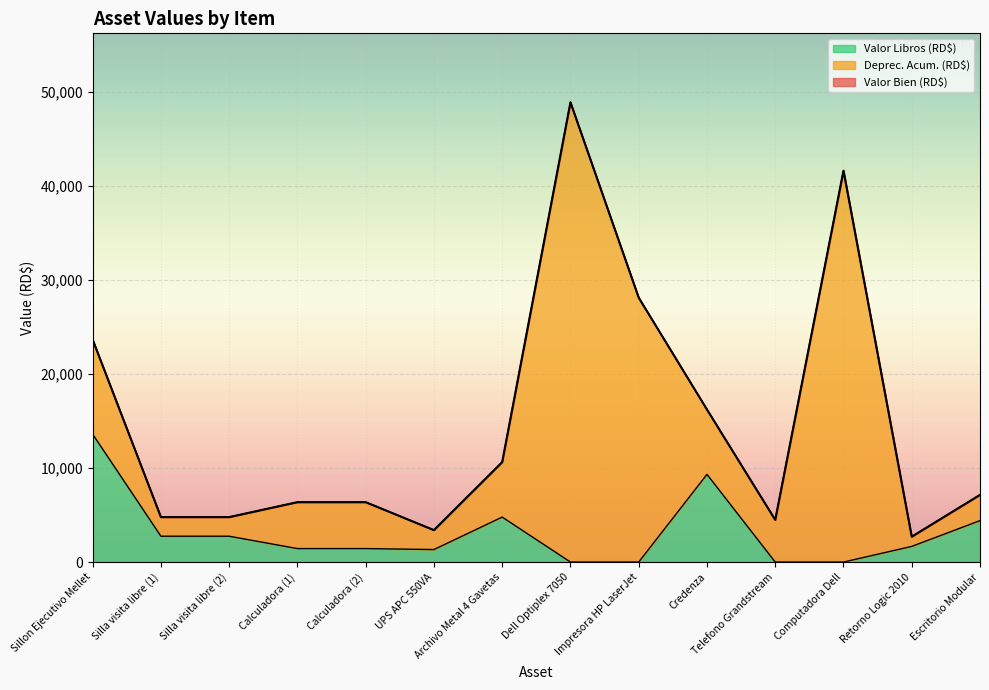

Reading right to left, what are all the values shown in this chart?

Valor Bien (RD$): Escritorio Modular=7142.3	Retorno Logic 2010=2699.8	Computadora Dell=41600.0	Telefono Grandstream=4484.0	Credenza=16210.4	Impresora HP LaserJet=28095.8	Dell Optiplex 7050=48863.8	Archivo Metal 4 Gavetas=10625.1	UPS APC 550VA=3394.9	Calculadora (2)=6366.1	Calculadora (1)=6366.1	Silla visita libre (2)=4779.0	Silla visita libre (1)=4779.0	Sillon Ejecutivo Mellet=23636.8
Valor Libros (RD$): Escritorio Modular=4404.8	Retorno Logic 2010=1665.3	Computadora Dell=1.0	Telefono Grandstream=1.0	Credenza=9321.4	Impresora HP LaserJet=1.0	Dell Optiplex 7050=1.0	Archivo Metal 4 Gavetas=4781.9	UPS APC 550VA=1330.3	Calculadora (2)=1433.2	Calculadora (1)=1433.2	Silla visita libre (2)=2748.3	Silla visita libre (1)=2748.3	Sillon Ejecutivo Mellet=13591.6